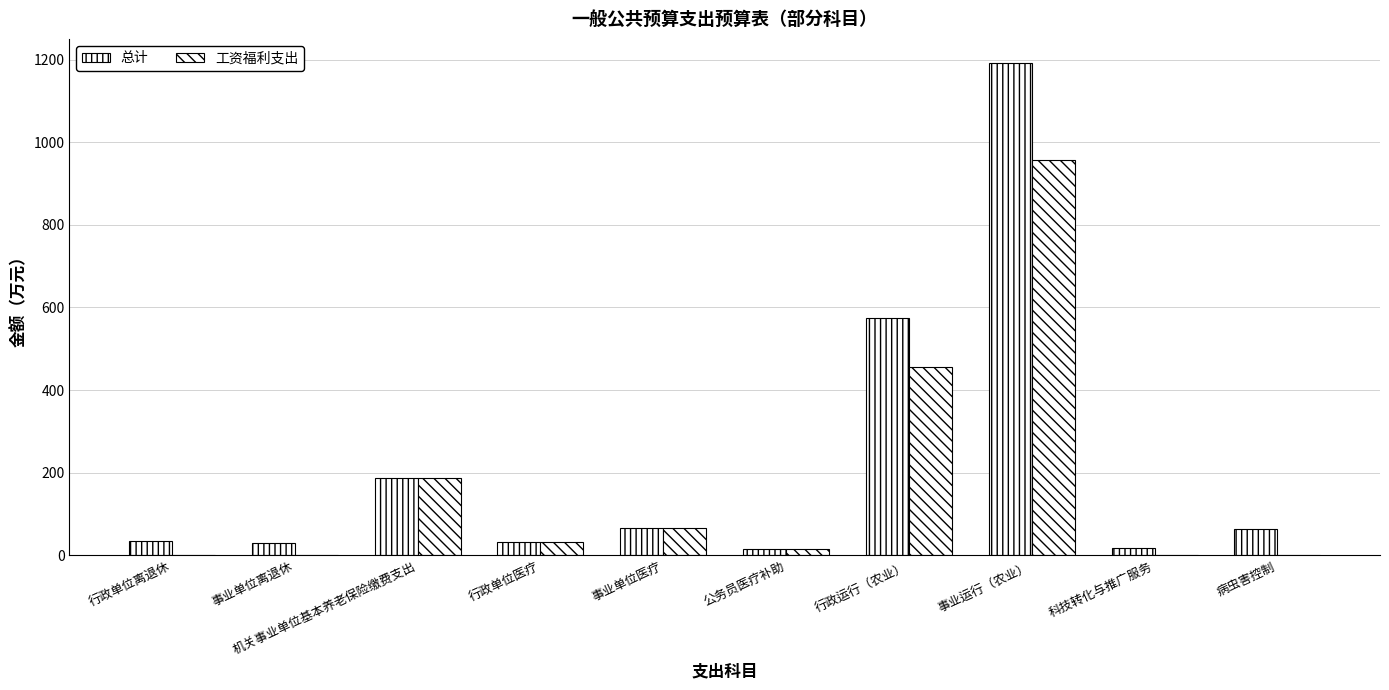

At how many categories does at least one series exceed 72?

3